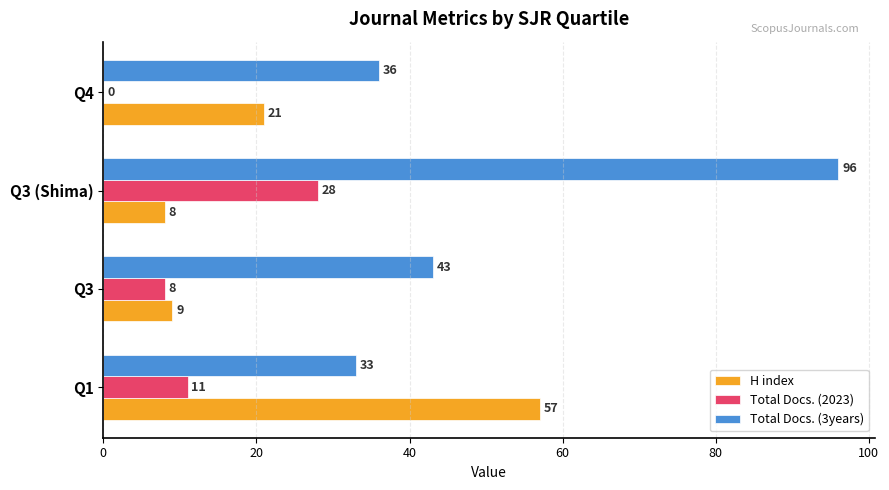

What value does the Total Docs. (3years) series have at Q4, to the nearest 5?

35